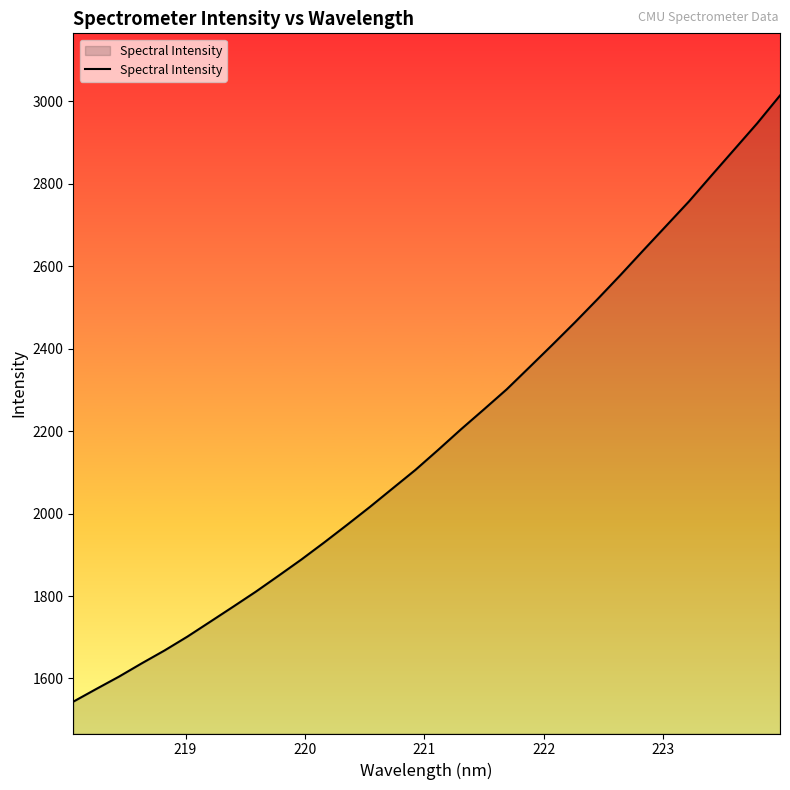

What is the minimum value shown in the chart?

1543.7